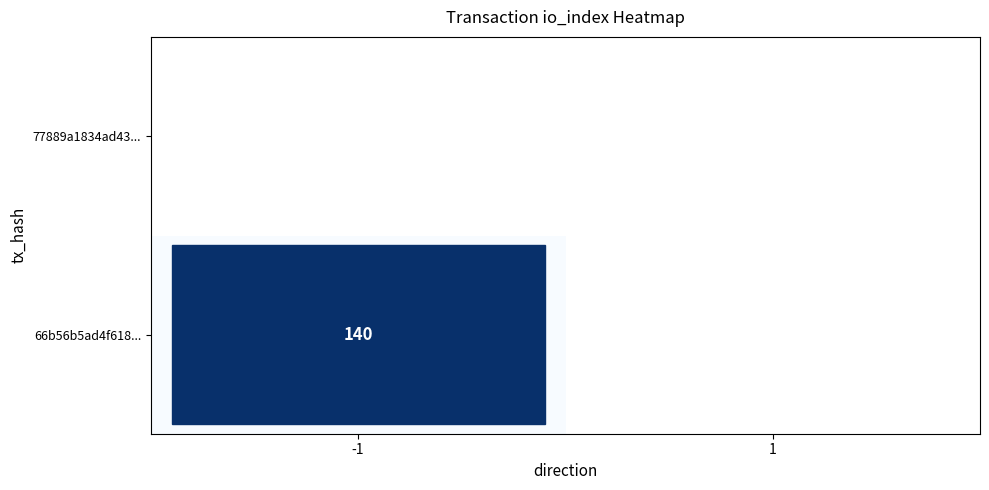

Is the value of 66b56b5ad4f6189344d7dfd60575e5733c0f24f at 1 greater than the value of 77889a1834ad438b6d1ed2e63bfb30ad0e54421 at 1?

No